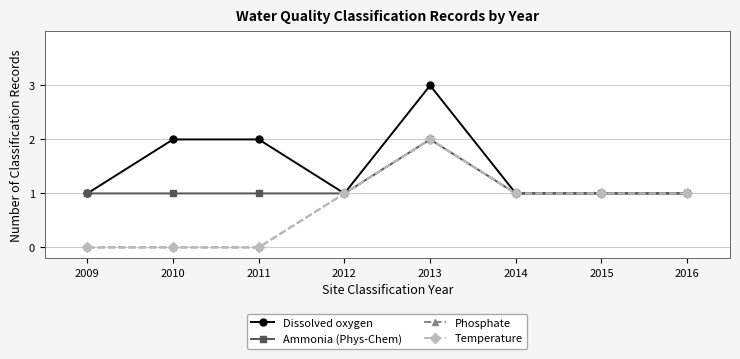

Is this an area chart (filled region under the line)?

No